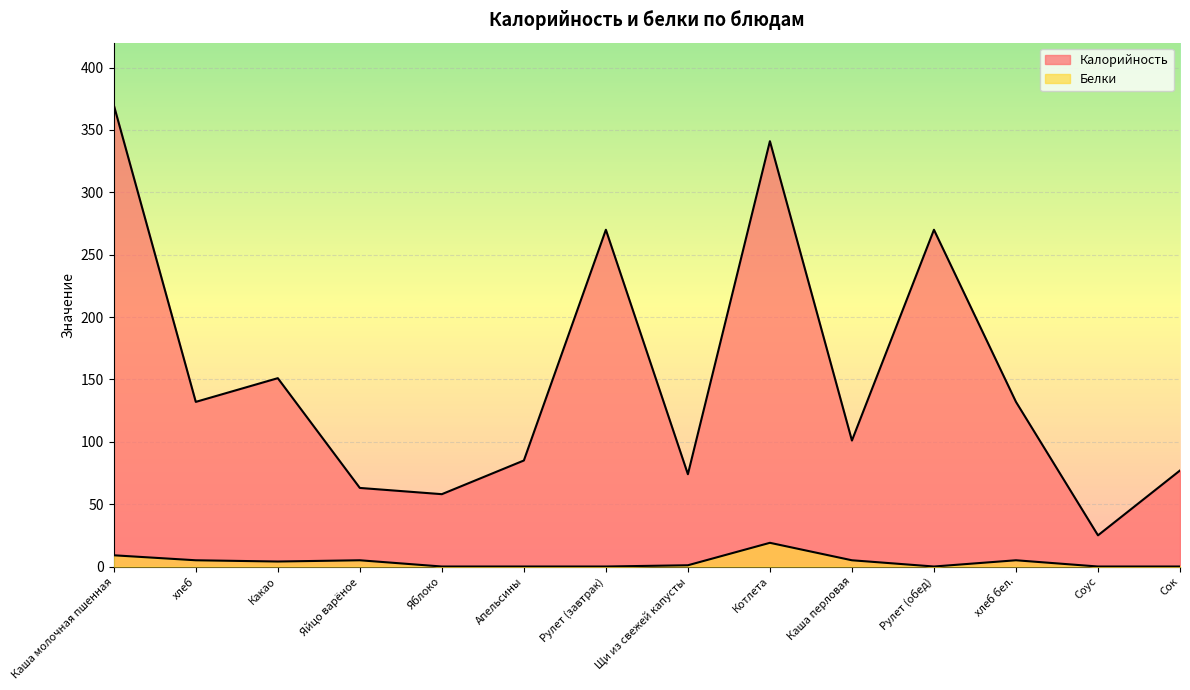

What is the difference between the maximum and minimum values in the Белки series?

19